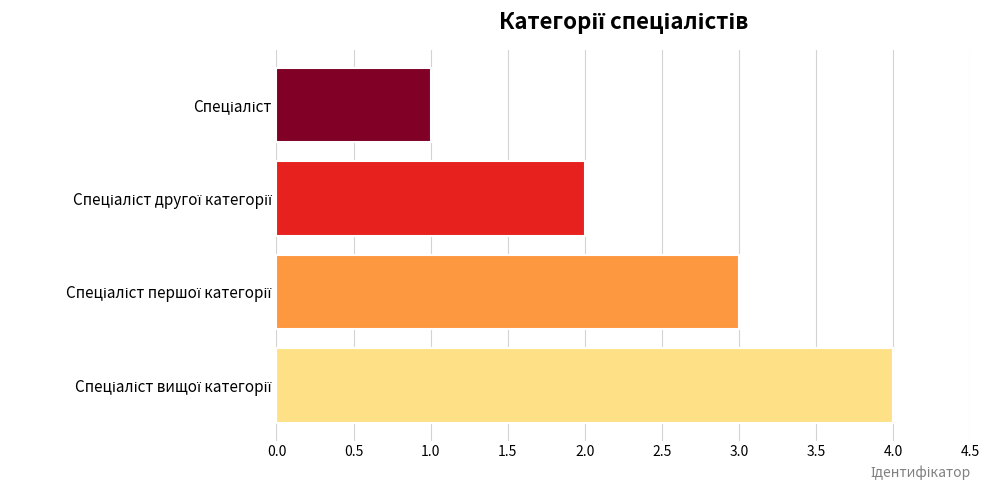

Count the number of data series in this chart.

1